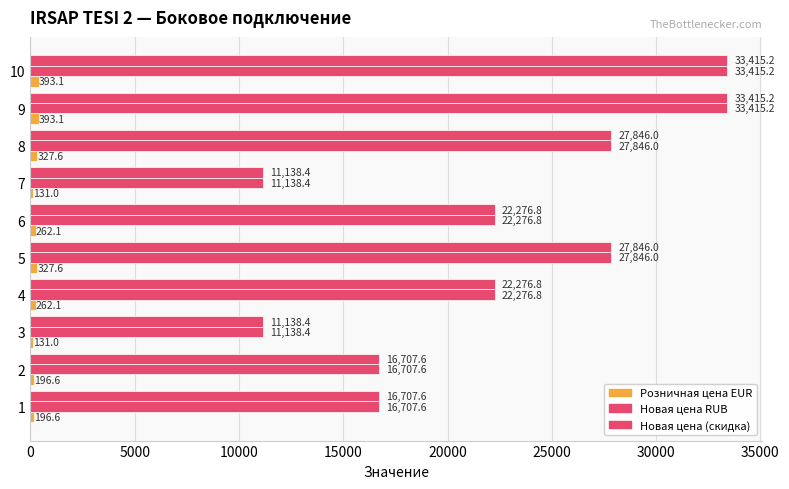

How many values in the Розничная цена EUR series are below 262?

4